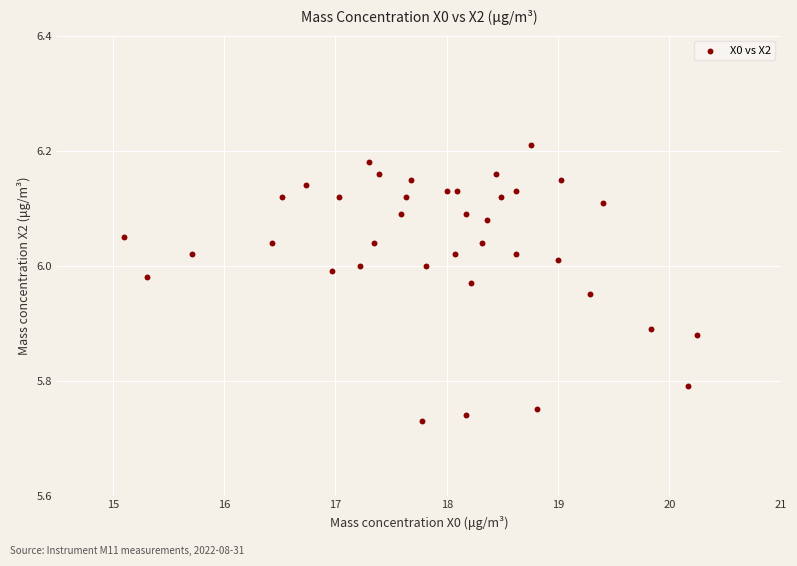

What is the range of Y values (max minus min)?

0.5